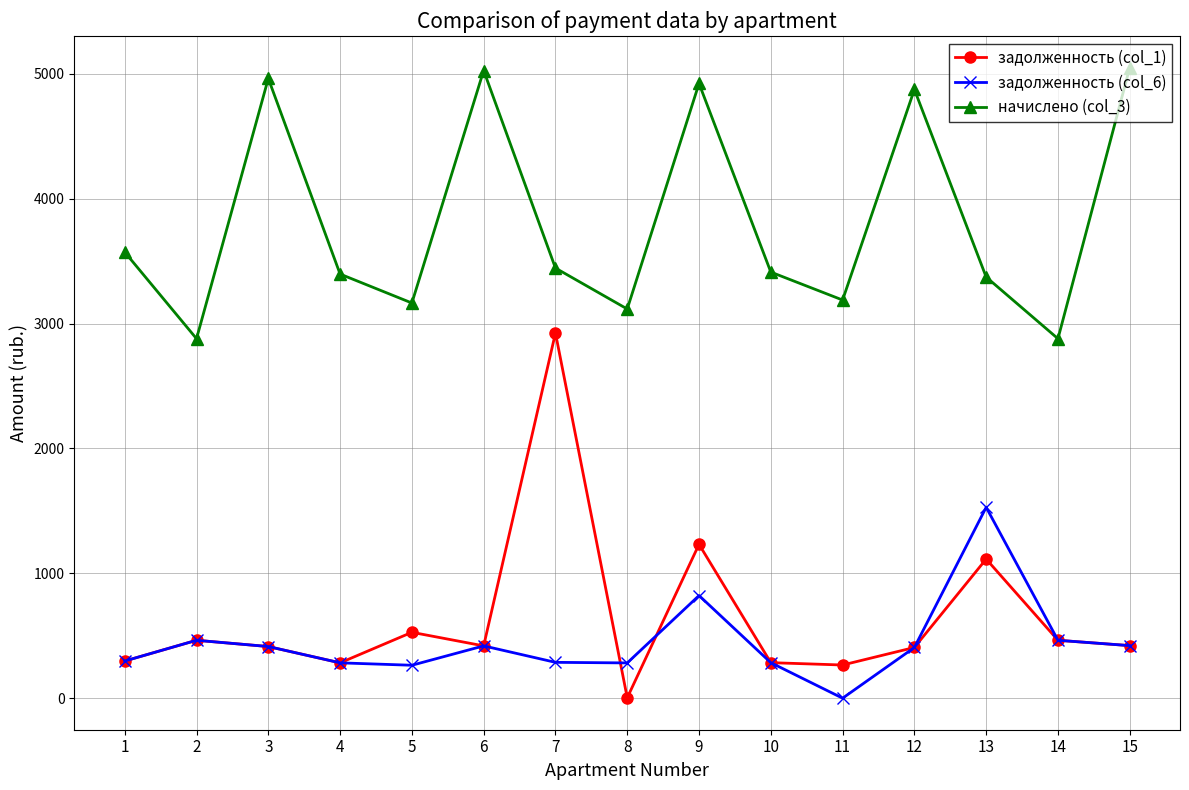

Which series has the largest range (max minus min)?

задолженность (col_1)